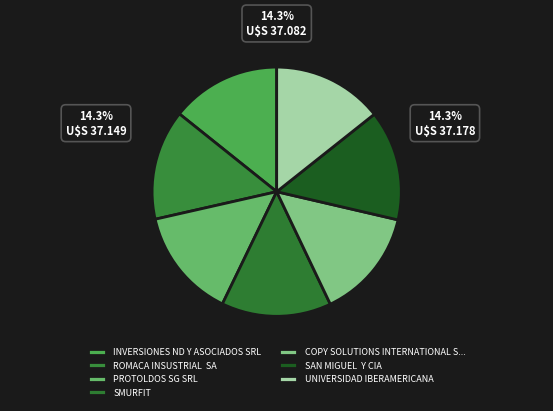

Count the number of slices in the pie.

7